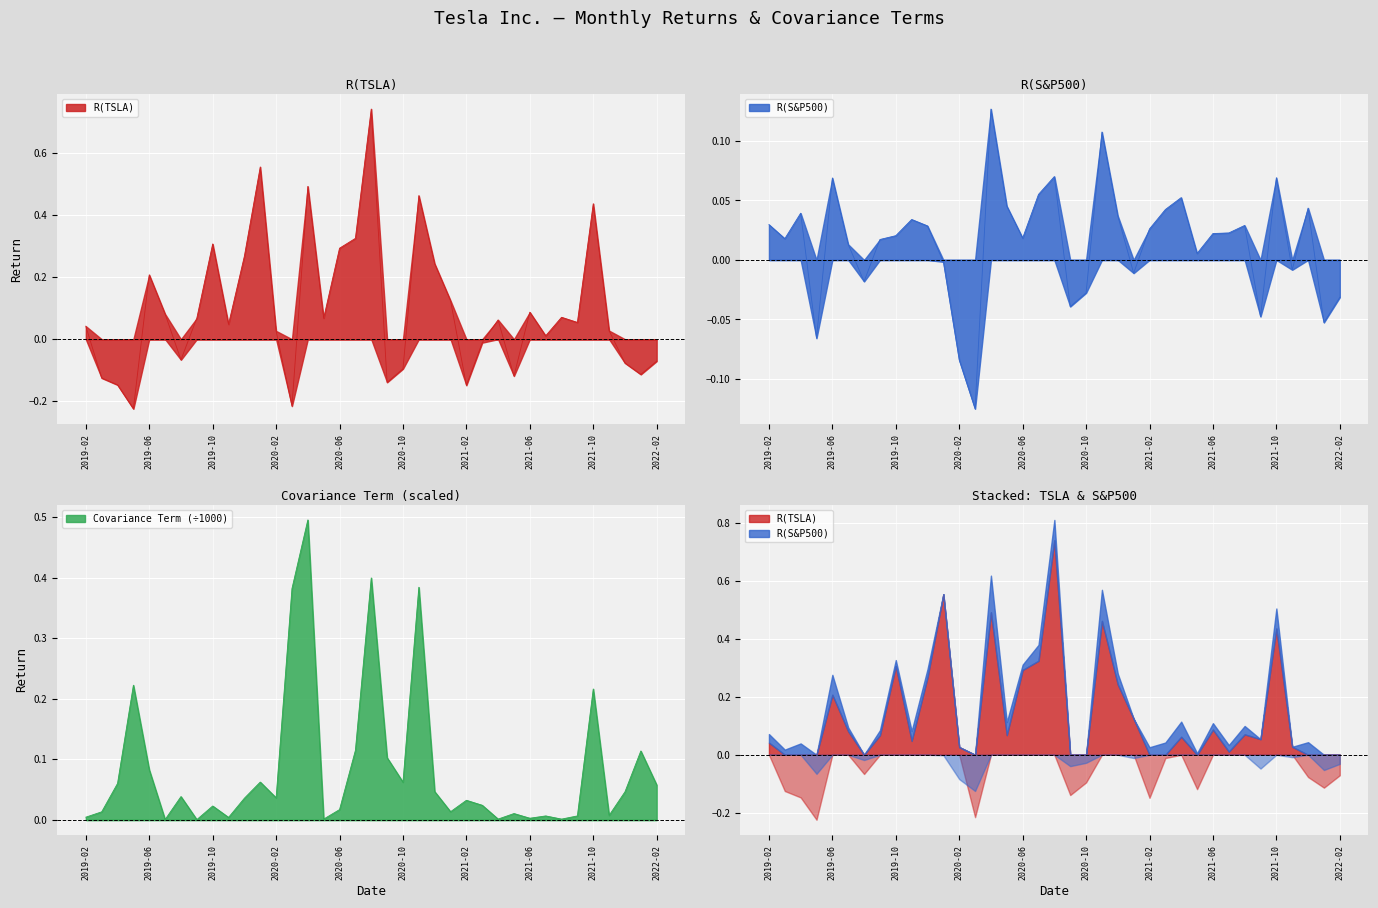

What is the difference between the highest and lowest values at 2020-06?

0.3